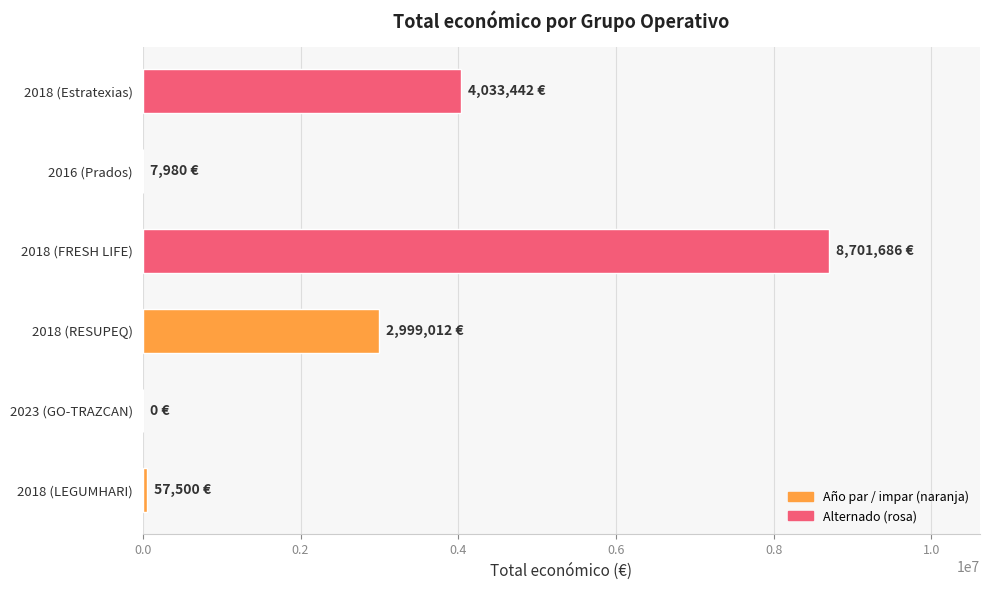

What is the greatest value displayed?

8701686